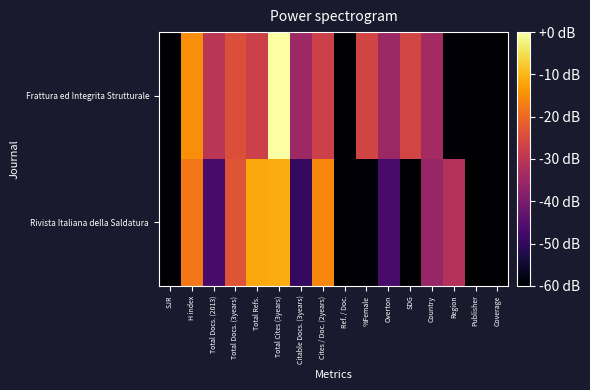

Reading left to right, what are all the values shown in this chart?

Frattura ed Integrita Strutturale: SJR=-60.0	H index=-14.9	Total Docs. (2013)=-30.2	Total Docs. (3years)=-24.3	Total Refs.=-27.3	Total Cites (3years)=0.0	Citable Docs. (3years)=-34.5	Cites / Doc. (2years)=-27.3	Ref. / Doc.=-60.0	%Female=-26.3	Overton=-35.1	SDG=-26.1	Country=-33.6	Region=-59.1	Publisher=-60.0	Coverage=-60.0
Rivista Italiana della Saldatura: SJR=-60.0	H index=-17.9	Total Docs. (2013)=-47.1	Total Docs. (3years)=-23.3	Total Refs.=-11.6	Total Cites (3years)=-11.2	Citable Docs. (3years)=-49.6	Cites / Doc. (2years)=-15.9	Ref. / Doc.=-60.0	%Female=-59.1	Overton=-47.1	SDG=-60.0	Country=-35.6	Region=-31.2	Publisher=-60.0	Coverage=-60.0